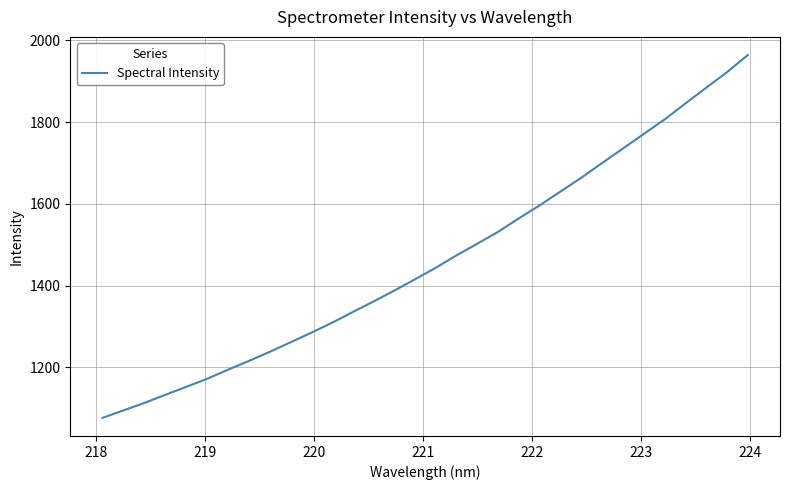

What is the smallest value displayed?

1076.7